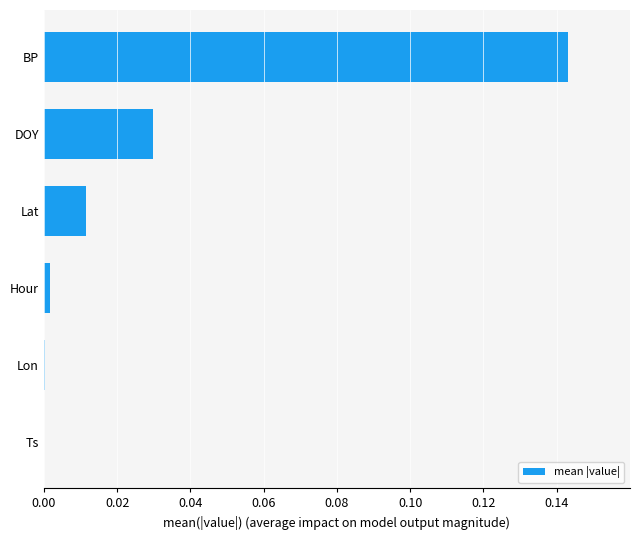

At which category does the chart reach its peak across all series?

BP